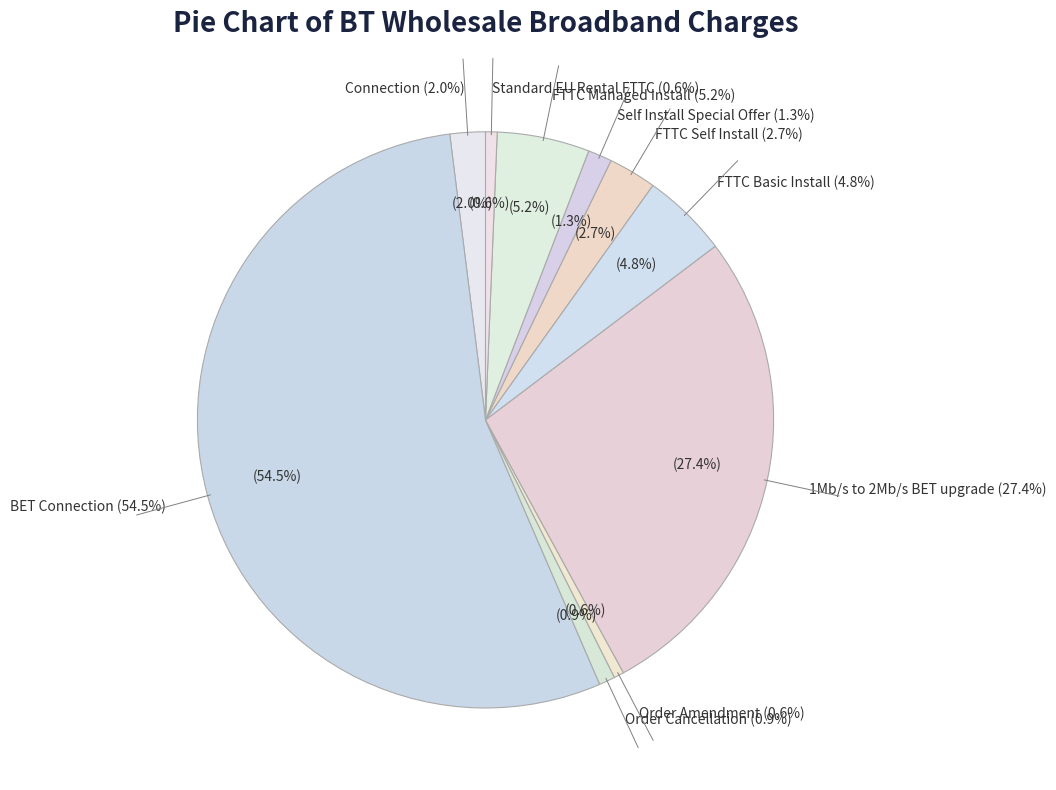

Combined, do FTTC Basic Install and FTTC Self Install account for over 50%?

No